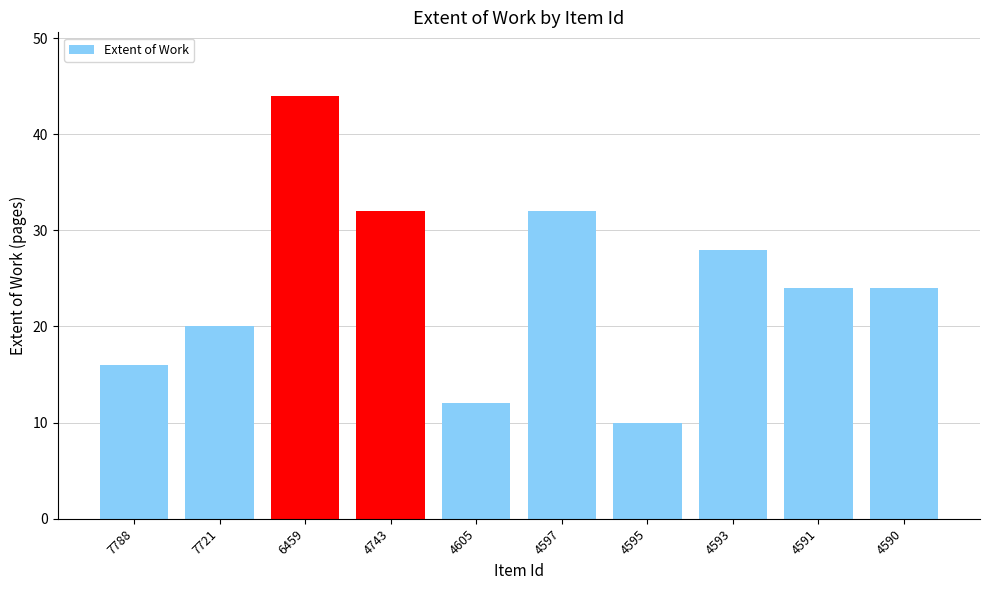

Between 7788 and 6459, which is larger?

6459